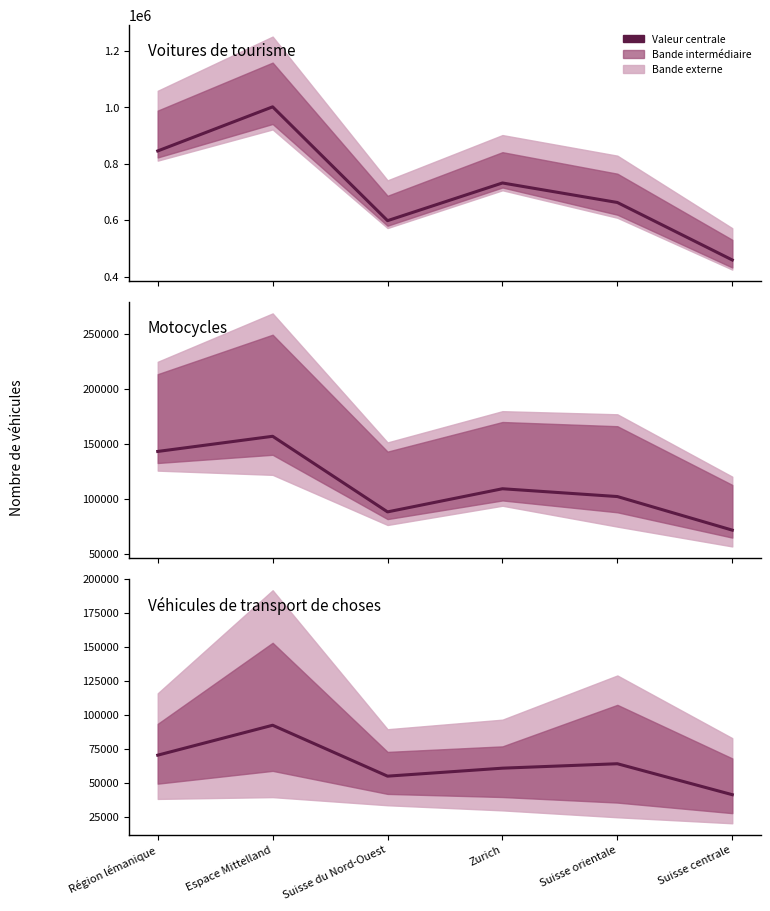

How many interior local valleys does the Véhicules de transport de choses series have?

1